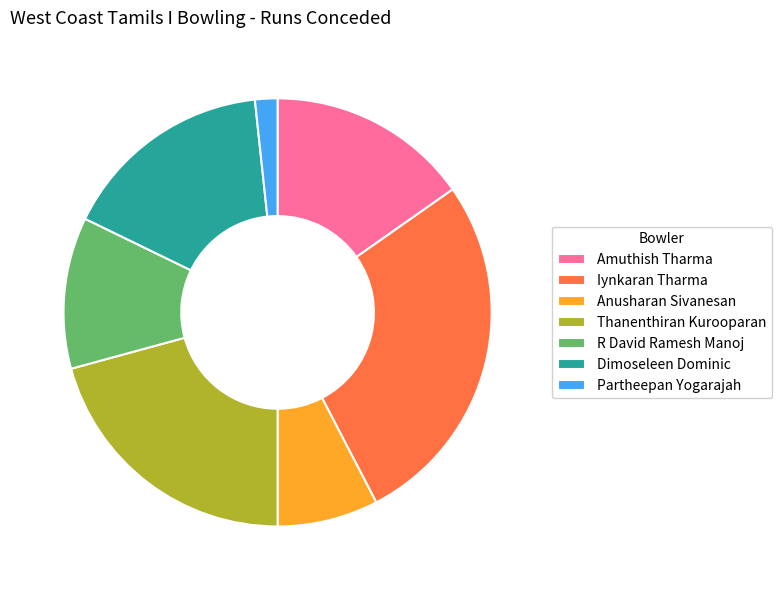

The R David Ramesh Manoj slice represents 11% of the pie. True or false?

True